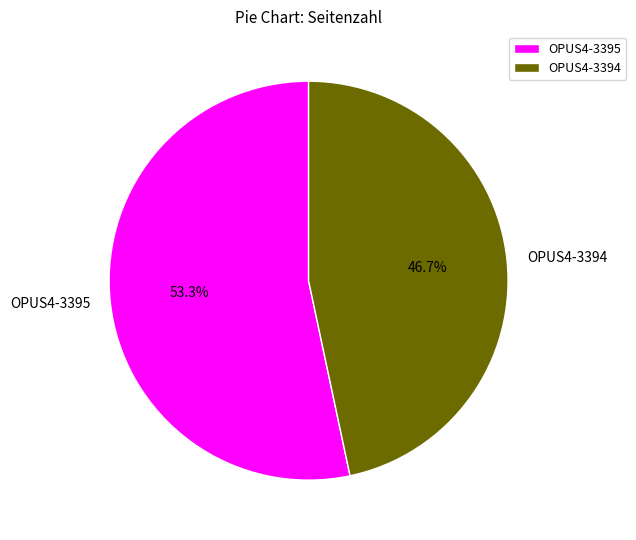

To the nearest percent, what is the difference between the OPUS4-3395 and OPUS4-3394 slice percentages?

7%